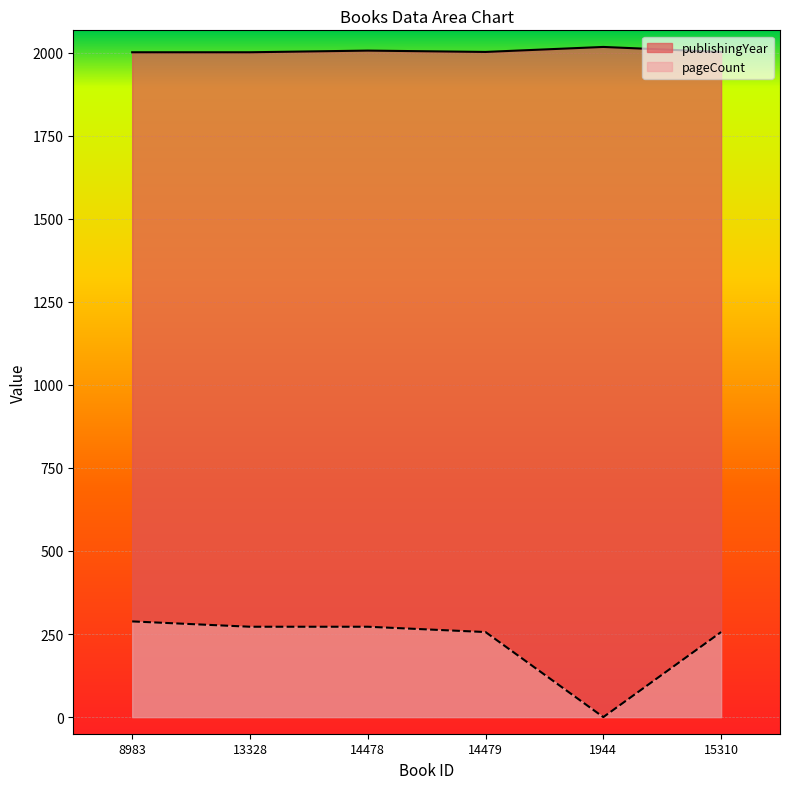

True or false: pageCount and publishingYear intersect in this chart.

False